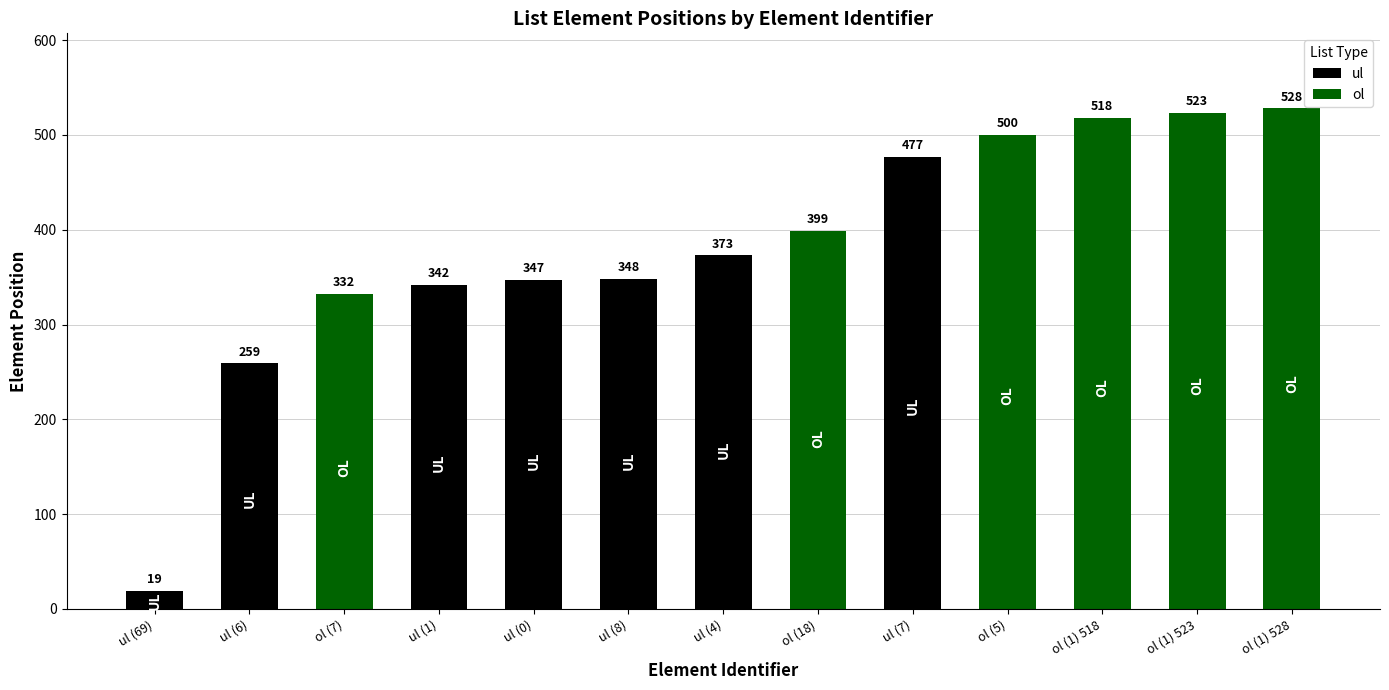

What is the smallest value displayed?

19